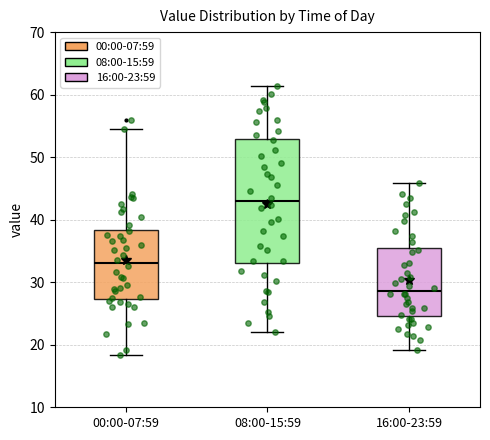

Which box is the tallest, from its lower edge to its upper edge?

08:00-15:59